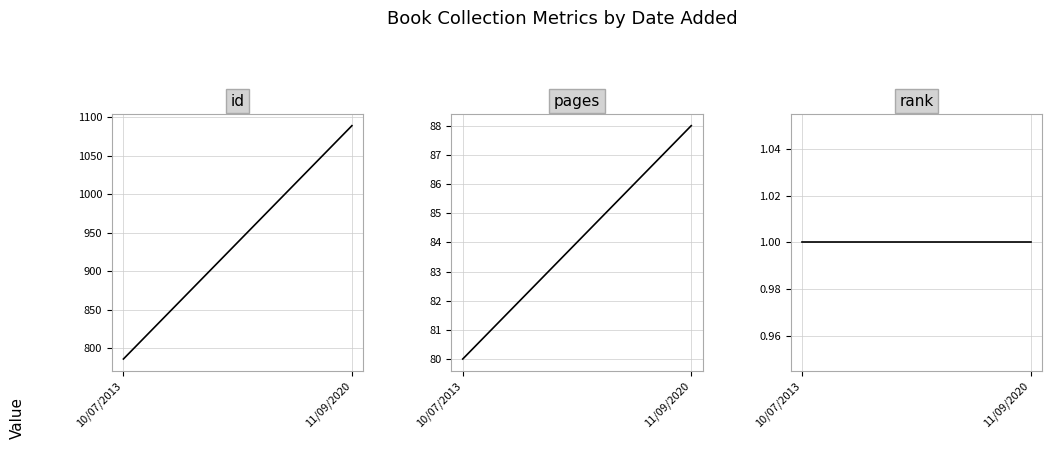

What is the label of the 2nd point from the right?

10/07/2013